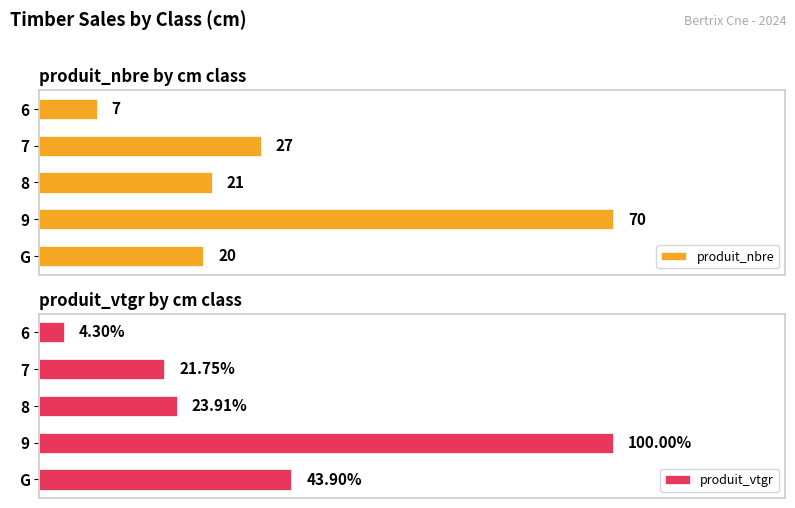

Rank the series at G from highest to lowest value.

produit_vtgr, produit_nbre